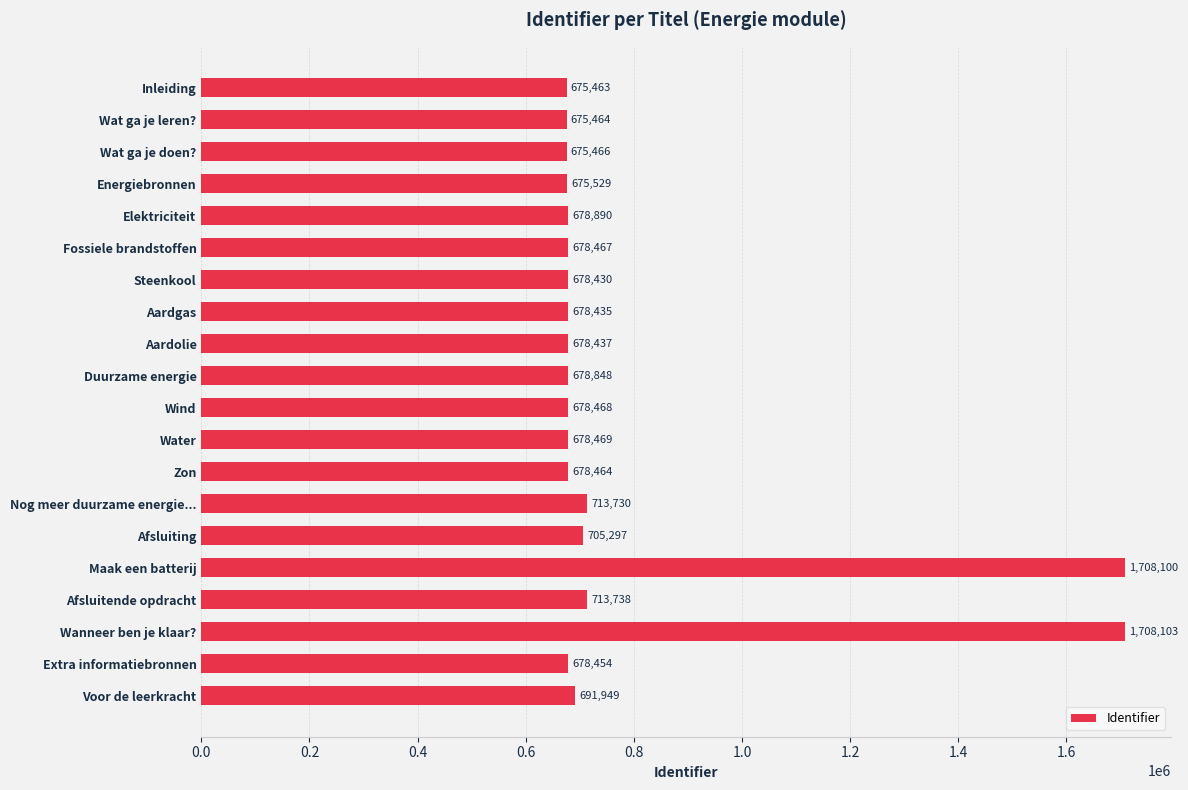

What is the change in value from Wanneer ben je klaar? to Extra informatiebronnen?

-1029649